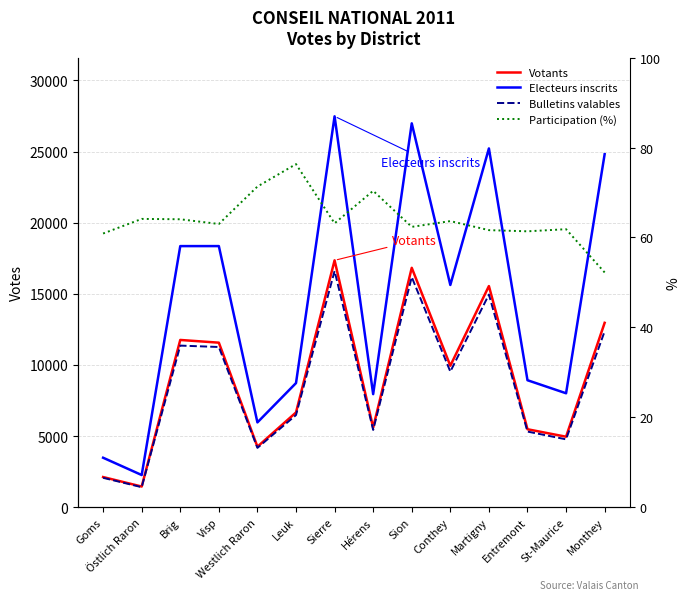

How many values in the Electeurs inscrits series are below 15620?

7